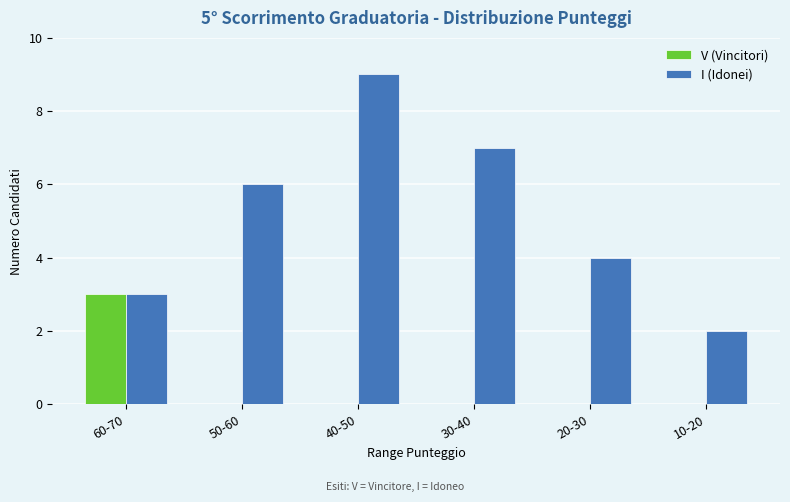

Count the number of categories in the chart.

6